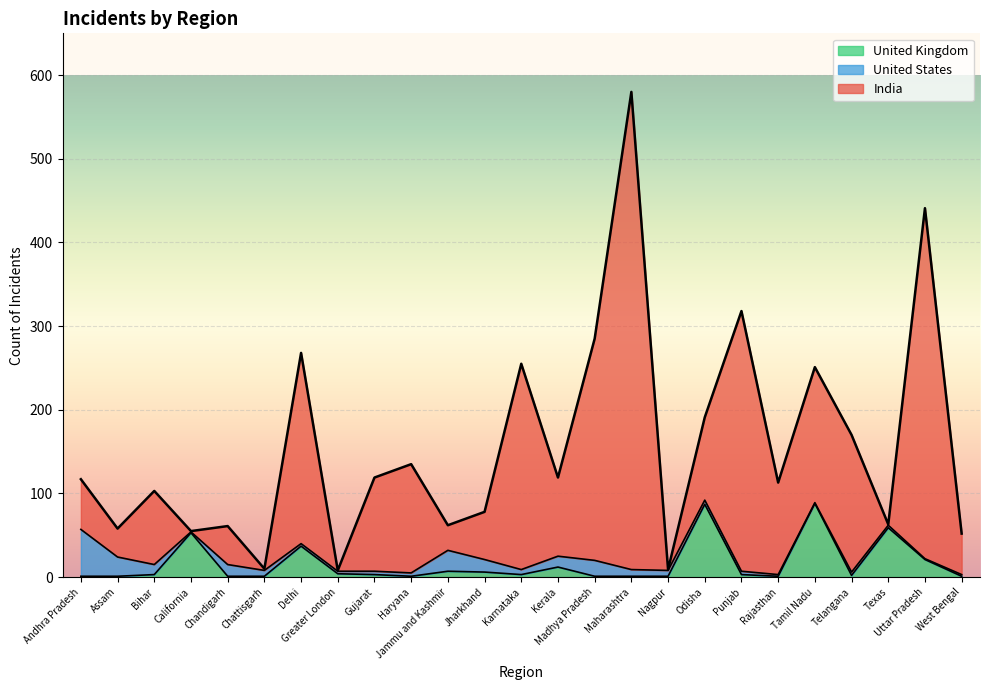

Does the chart display data point markers on the line(s)?

No